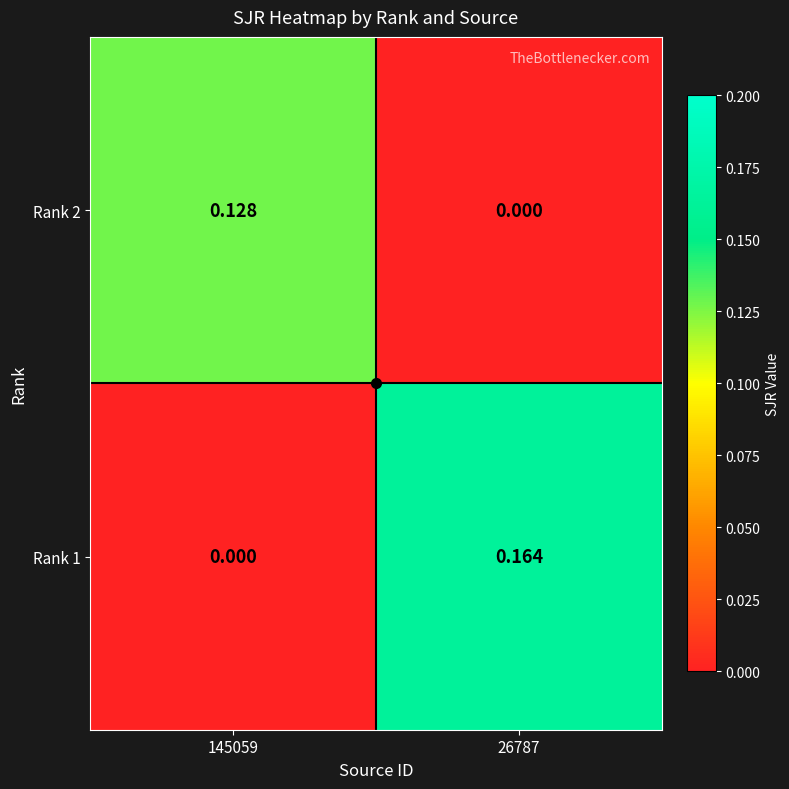

Is the value of Rank 1 at 26787 greater than the value of Rank 2 at 26787?

Yes